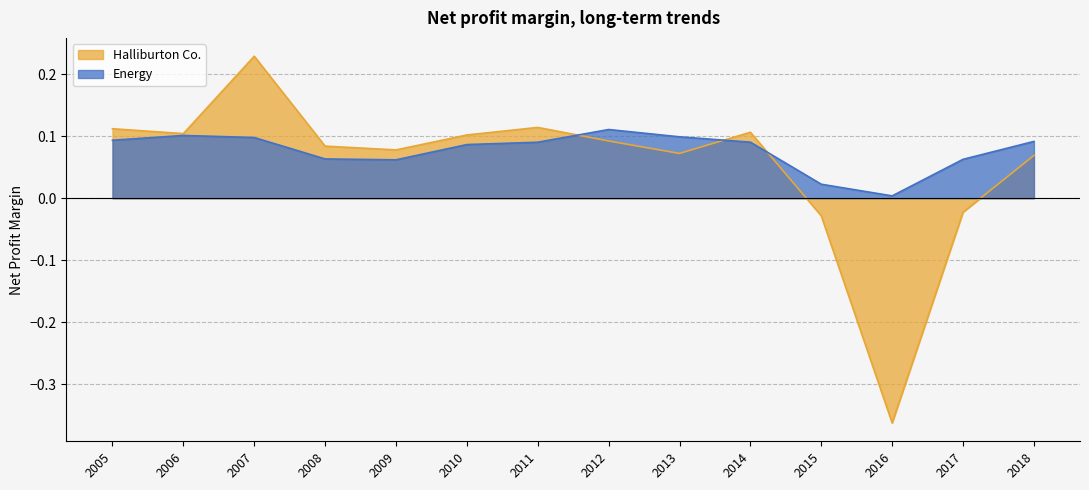

List the labels in order of Energy value, smallest first.

2016, 2015, 2009, 2017, 2008, 2010, 2011, 2014, 2018, 2005, 2007, 2013, 2006, 2012